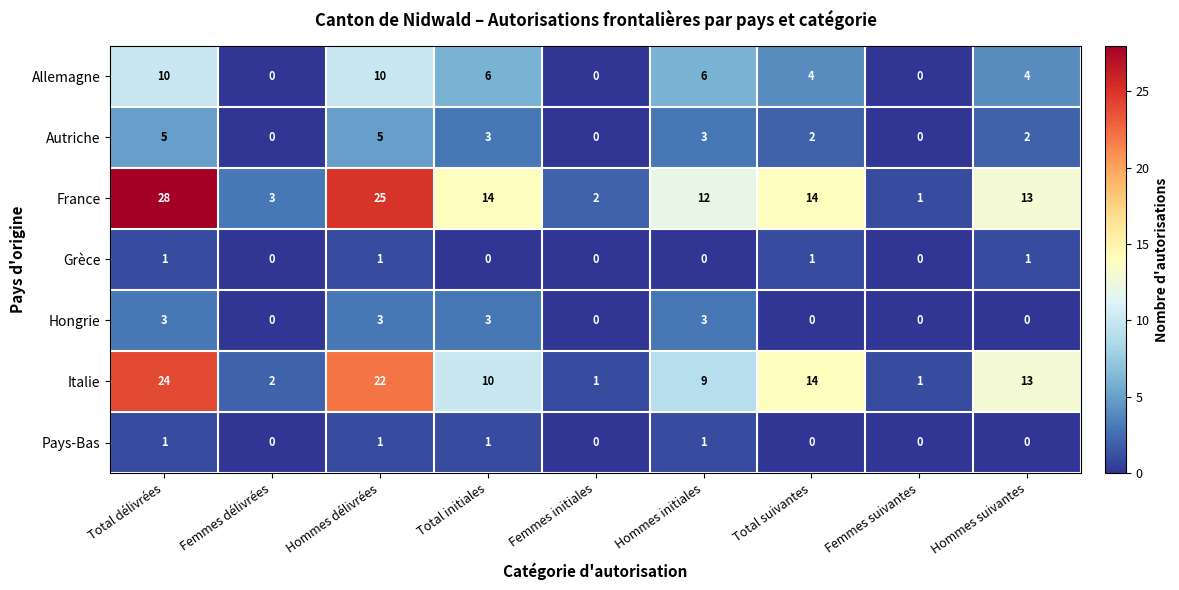

Read the Allemagne value at Hommes suivantes, to the nearest 5.

5